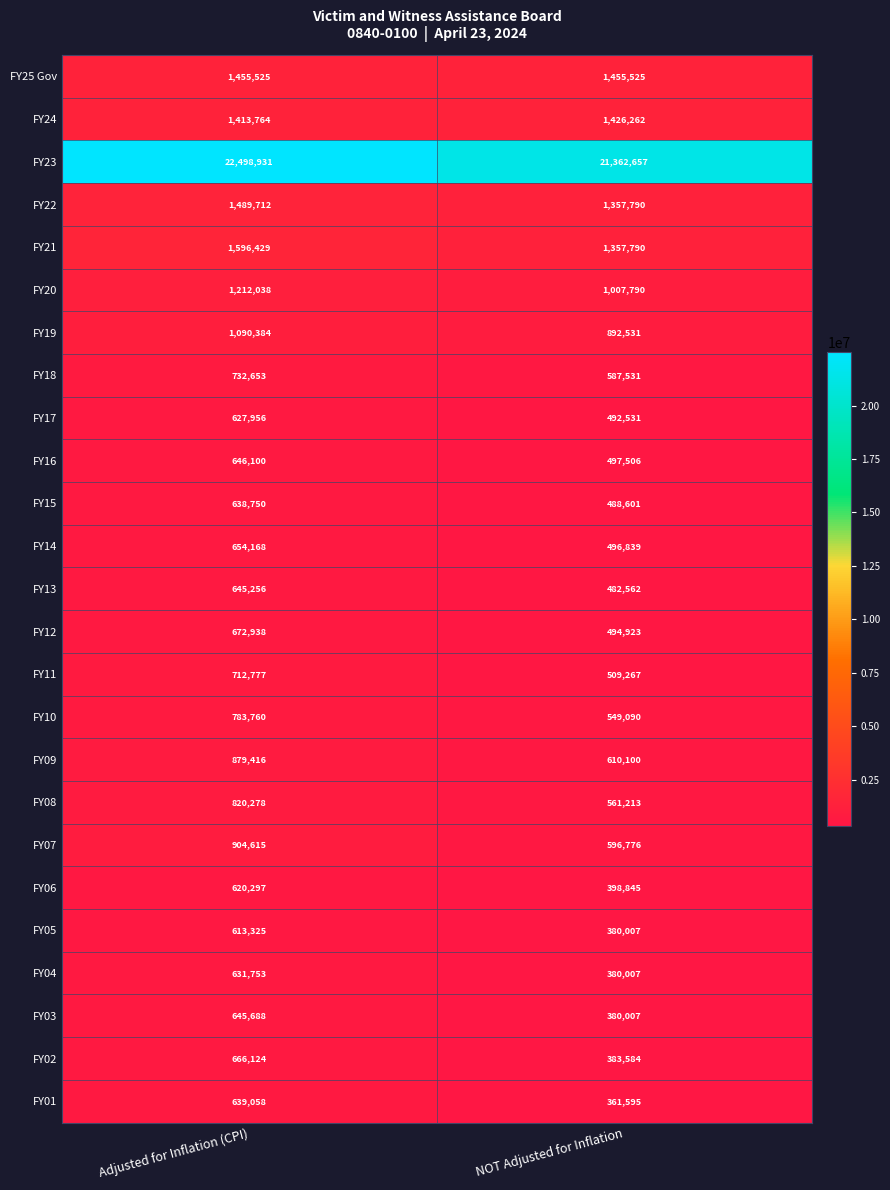

What is the minimum value shown in the chart?

361595